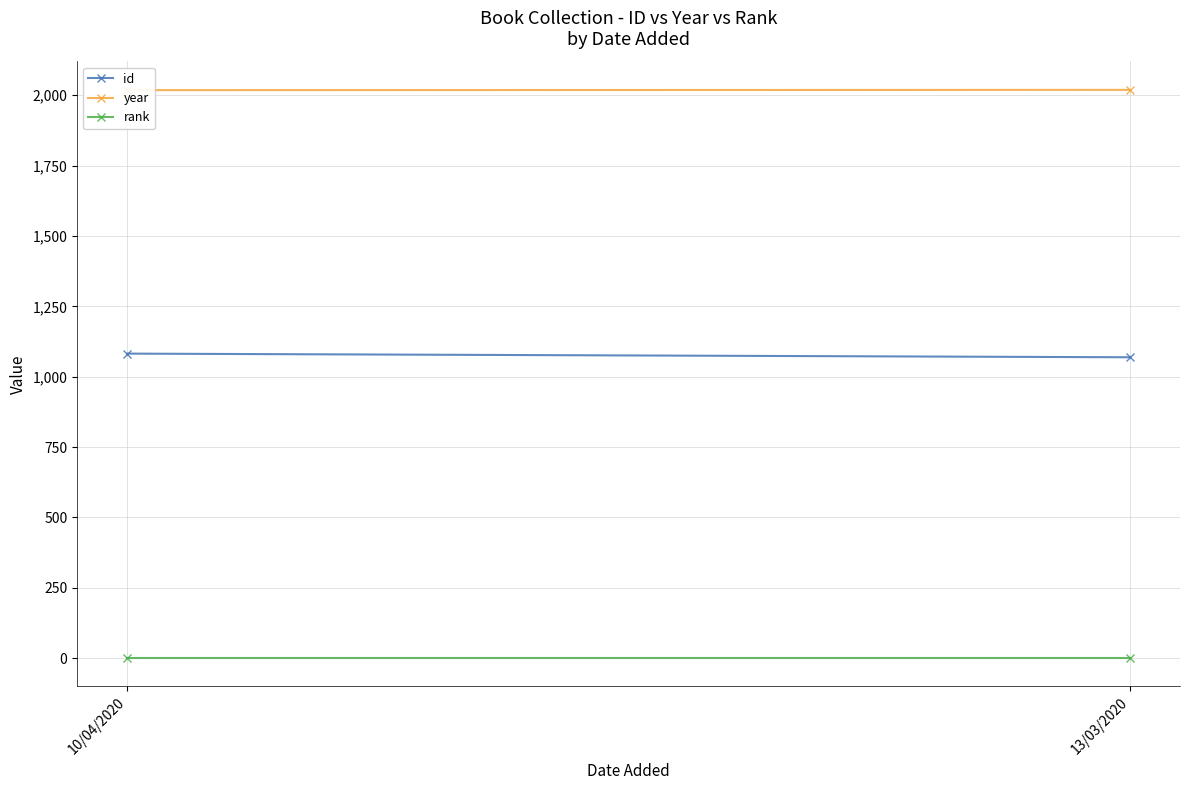

Which category has the lowest value in the year series?

10/04/2020